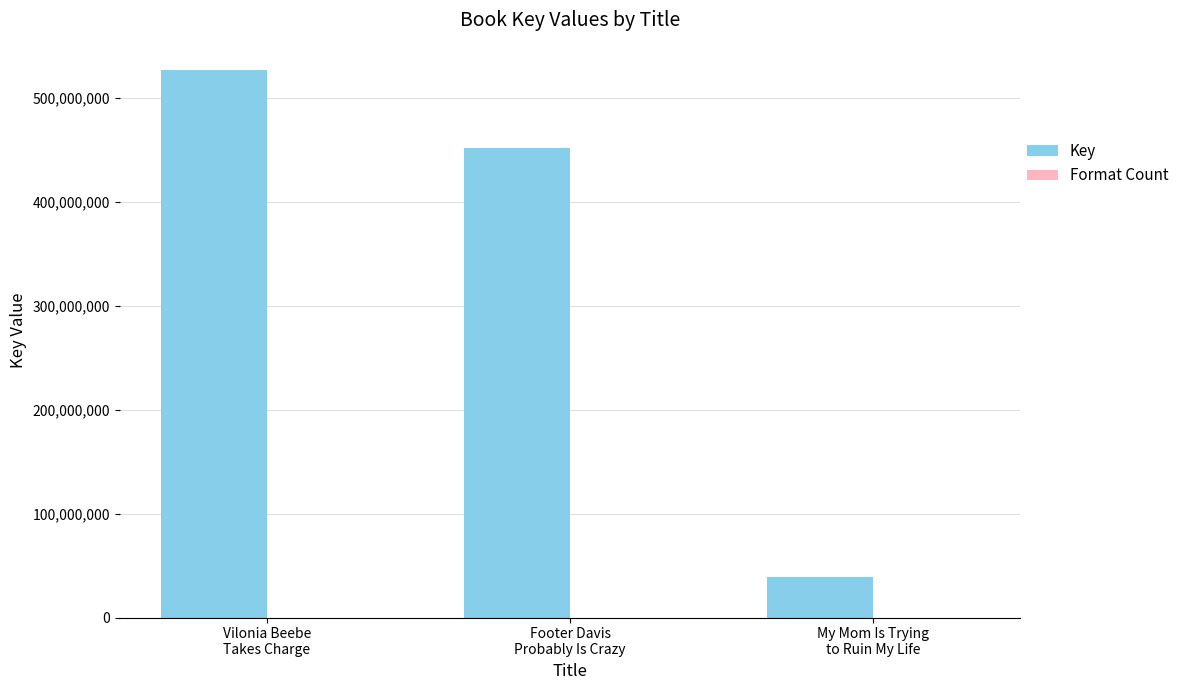

What is the sum of all Key values?

1018151254